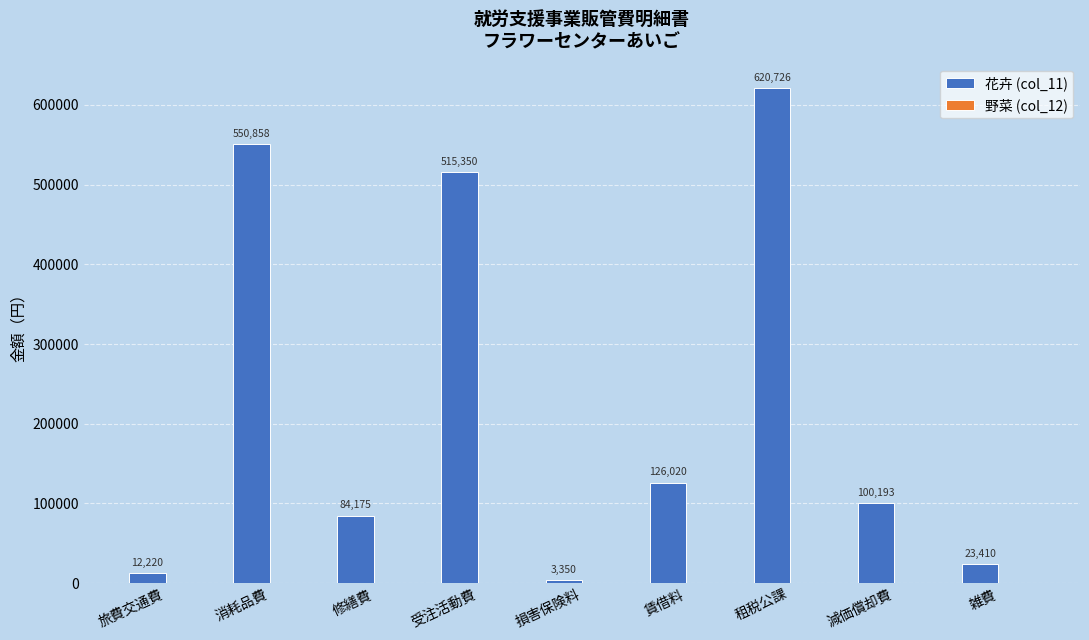

What is the difference between the values at 消耗品費 and 修繕費?

466683